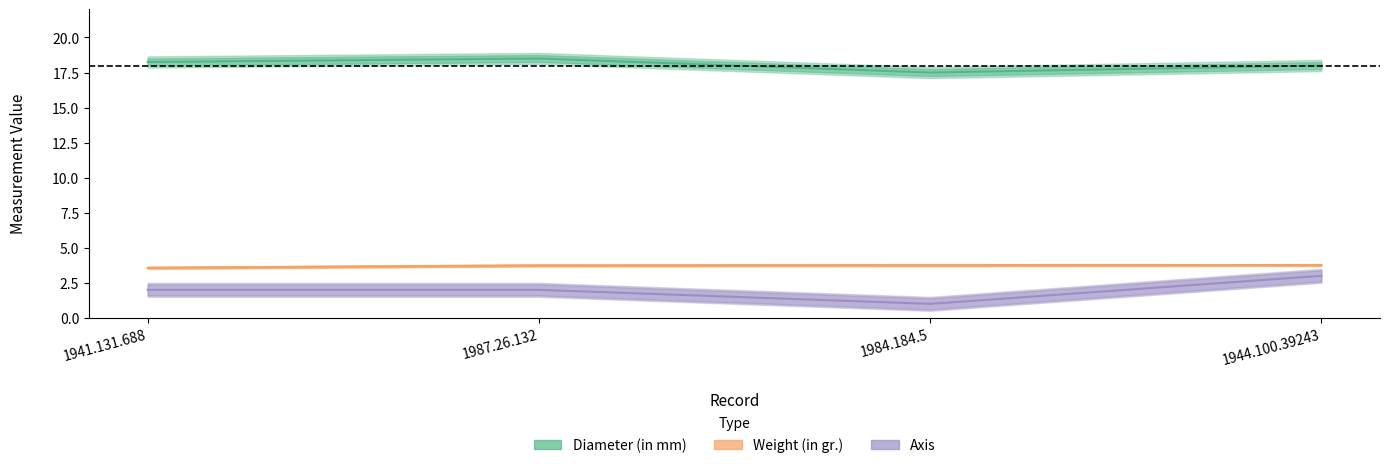

What is the approximate value of Weight (in gr.) at 1984.184.5?

3.8